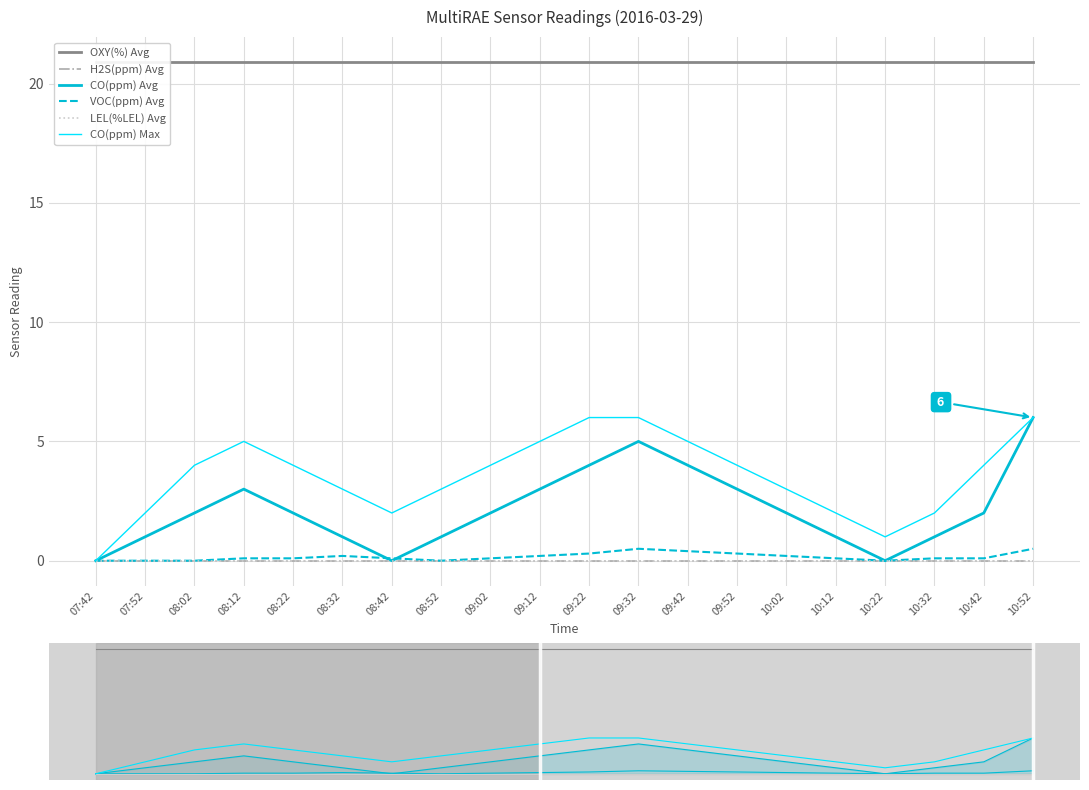

What are all the series names shown in the legend?

OXY(%) Avg, H2S(ppm) Avg, CO(ppm) Avg, VOC(ppm) Avg, LEL(%LEL) Avg, CO(ppm) Max